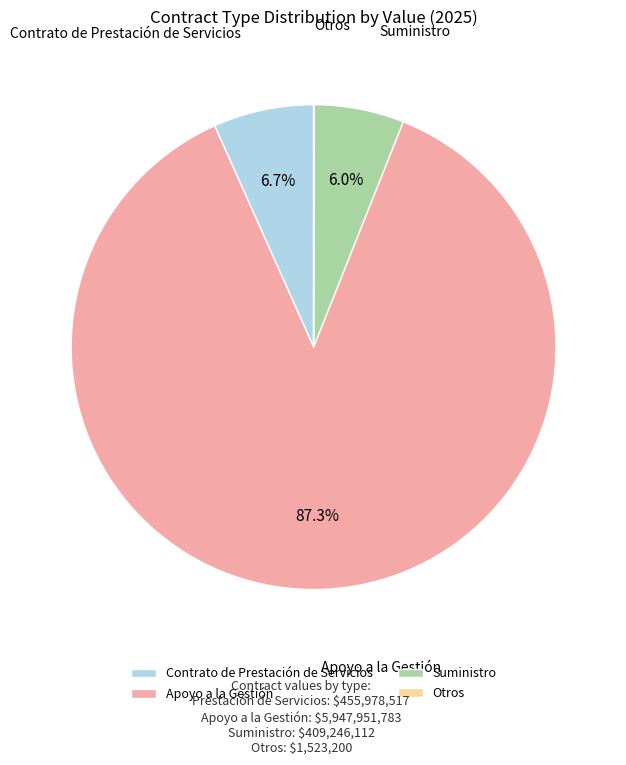

What is the largest slice in the pie chart?

Apoyo a la Gestión